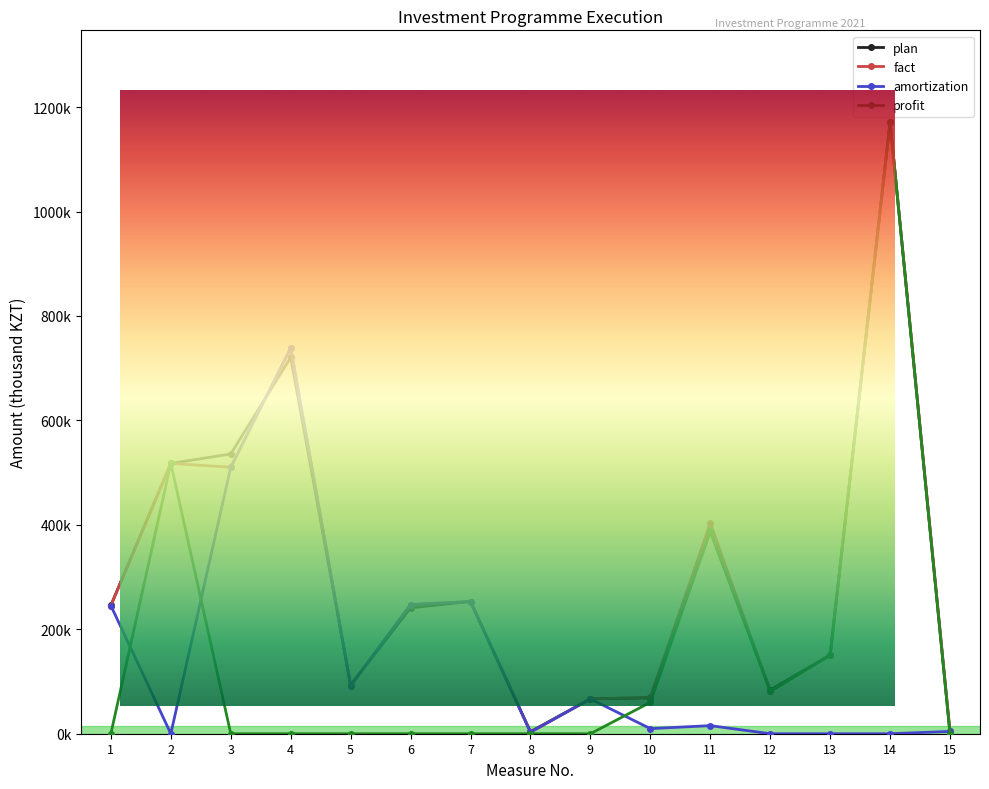

Rank the categories by profit value from lowest to highest.

1, 3, 4, 5, 6, 7, 8, 9, 15, 10, 12, 13, 11, 2, 14